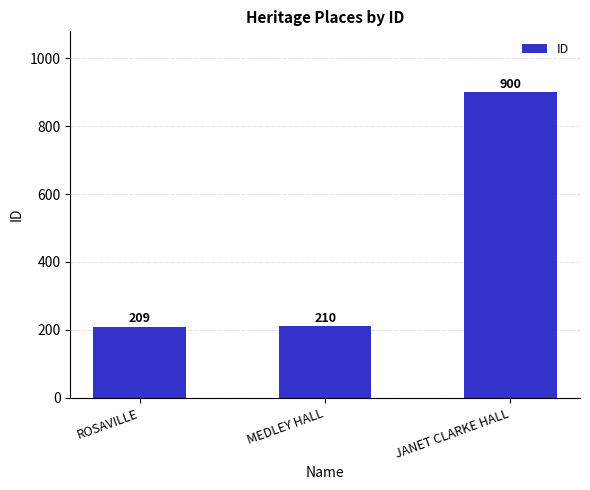

What position from the left is ROSAVILLE?

1